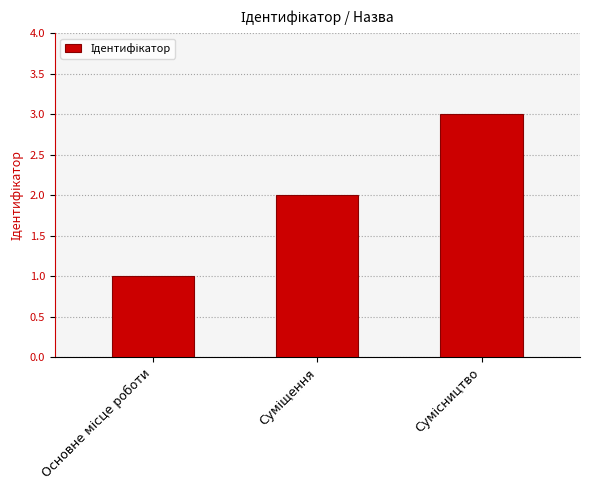

What is the maximum value shown in the chart?

3